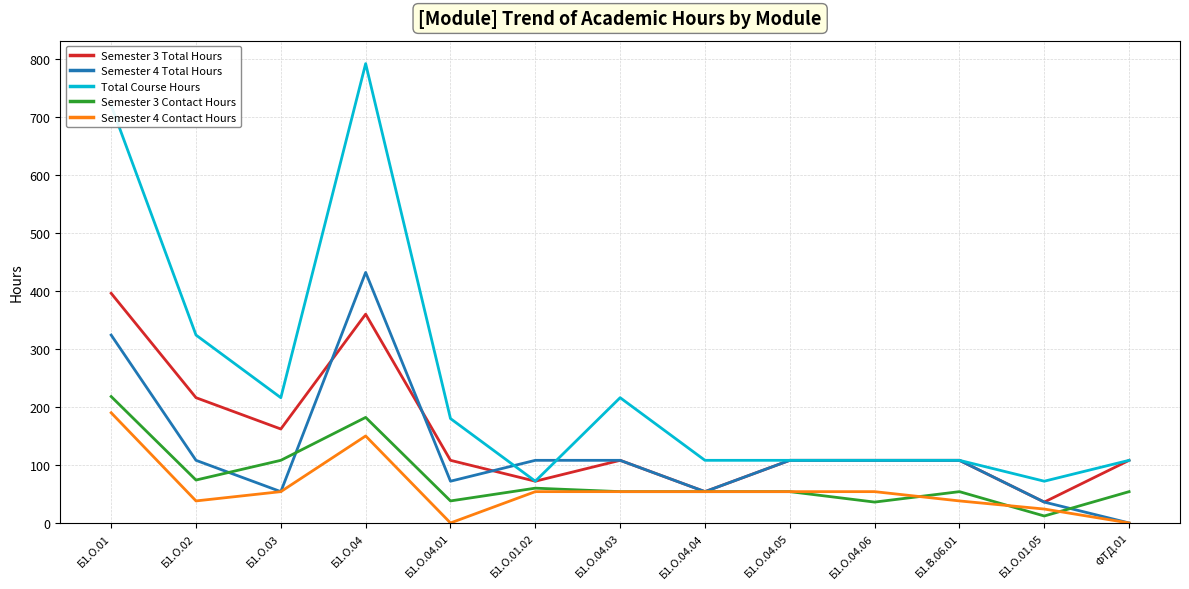

At which label does Semester 4 Total Hours reach its minimum?

ФТД.01